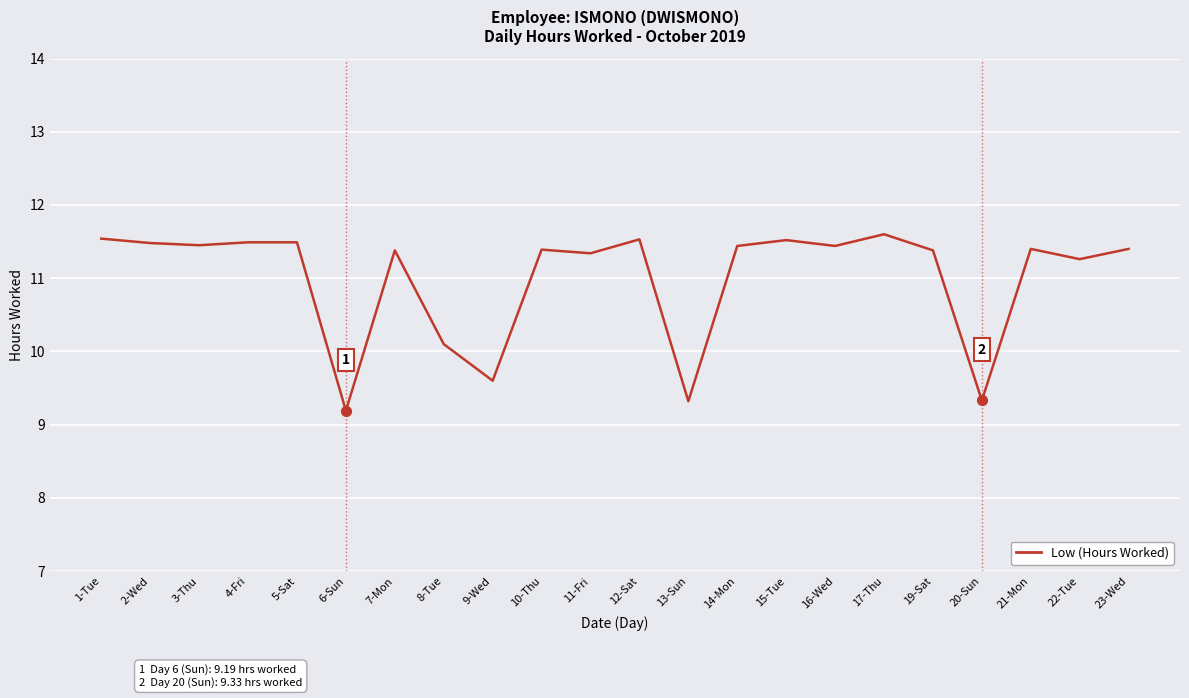

Approximately how many times larger is the value at 17-Thu compared to 5-Sat?

1.0